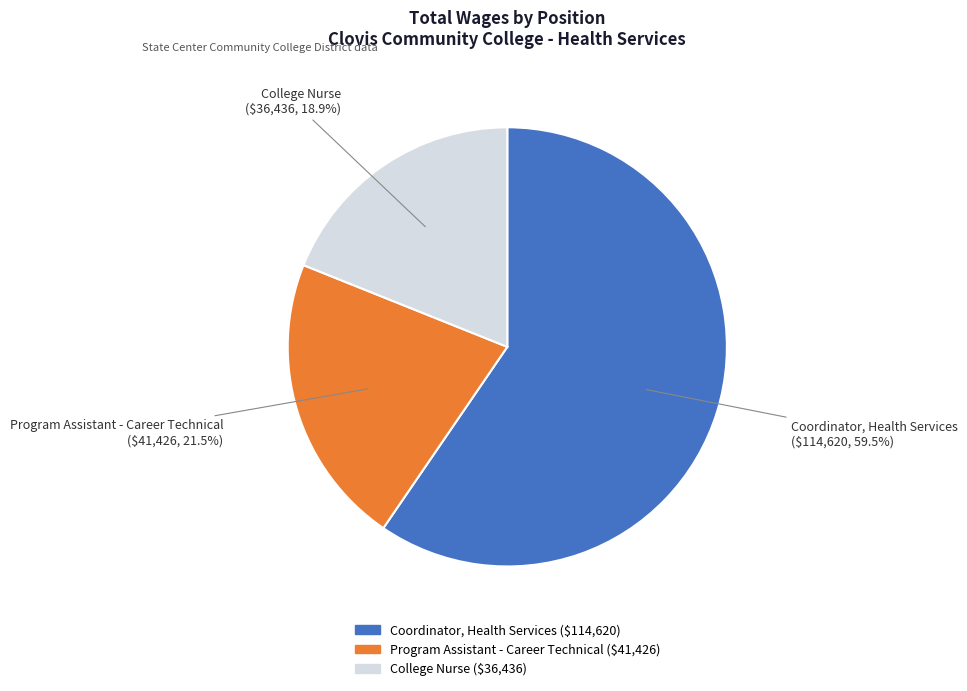

How many segments does this pie chart have?

3